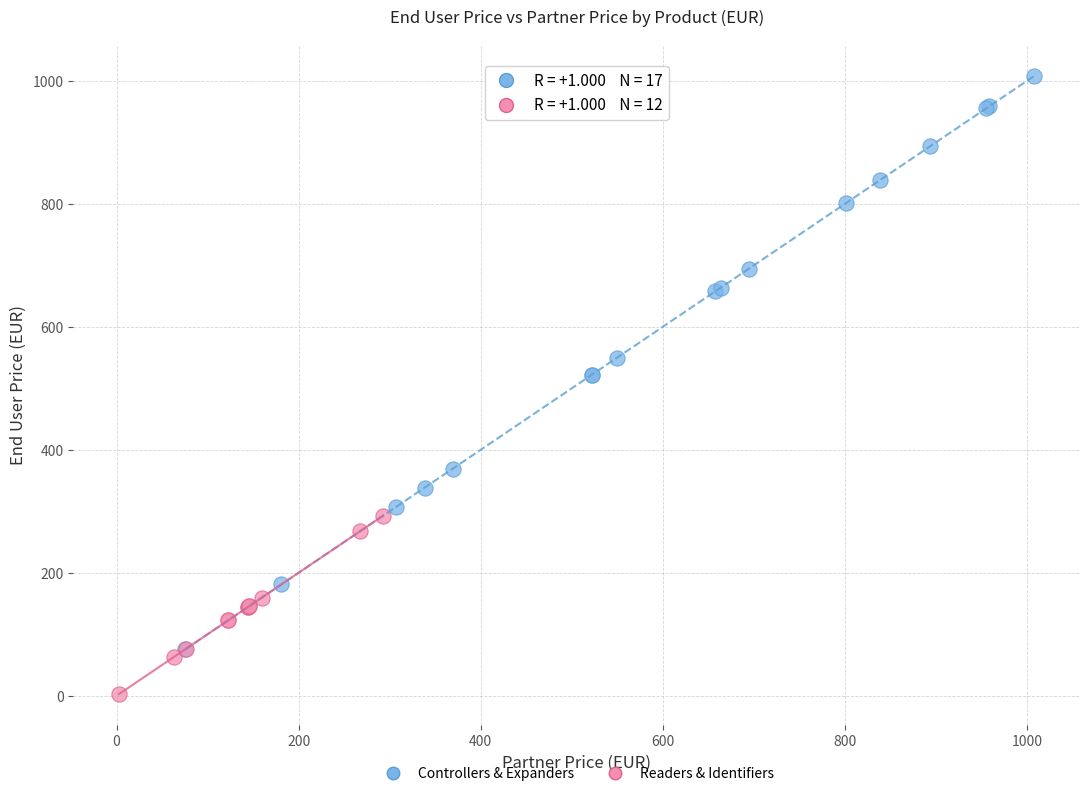

Which series reaches the maximum Y coordinate?

Controllers & Expanders